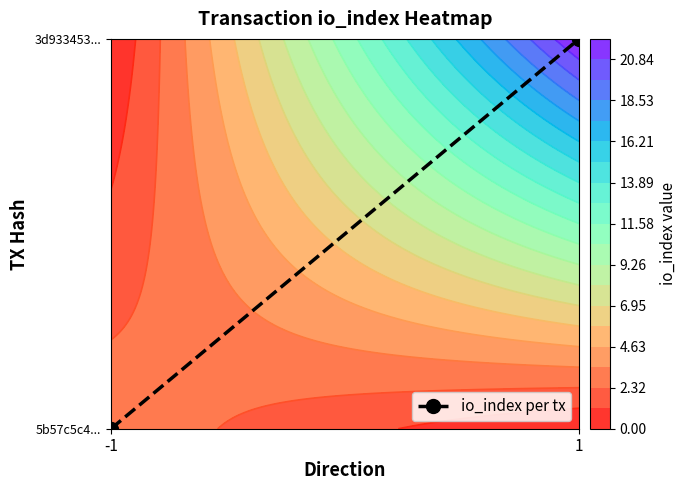

List the labels in order of value, largest first.

1, -1